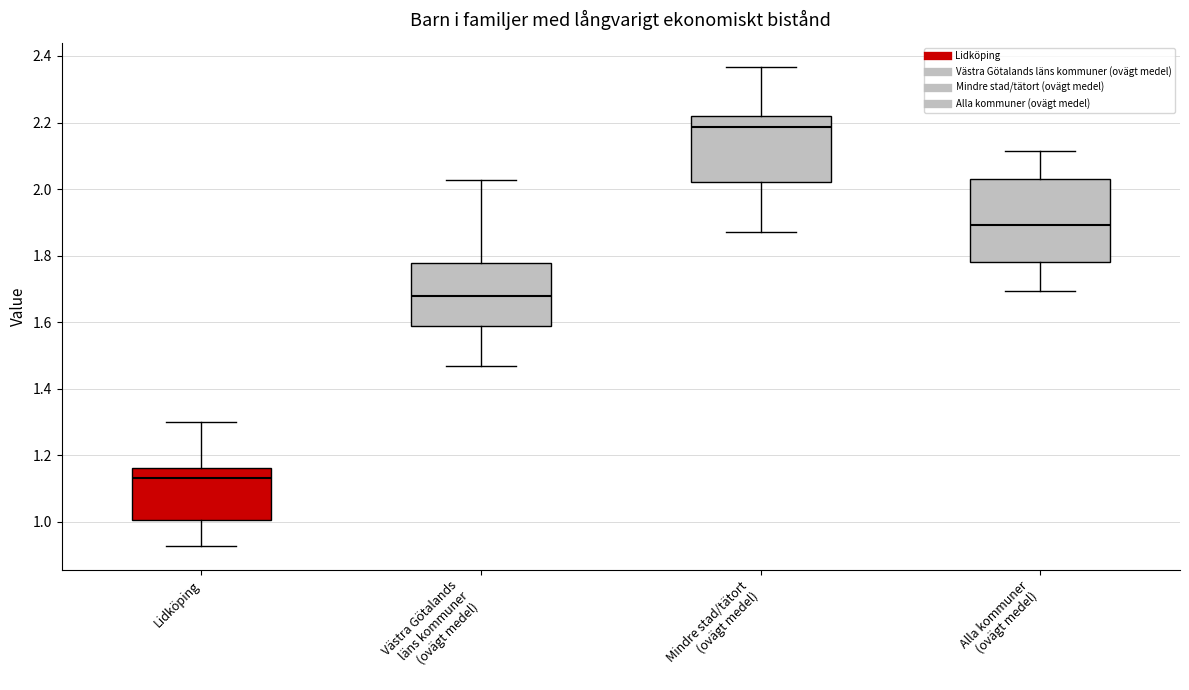

Which box has the highest median line?

Mindre stad/tätort (ovägt medel)